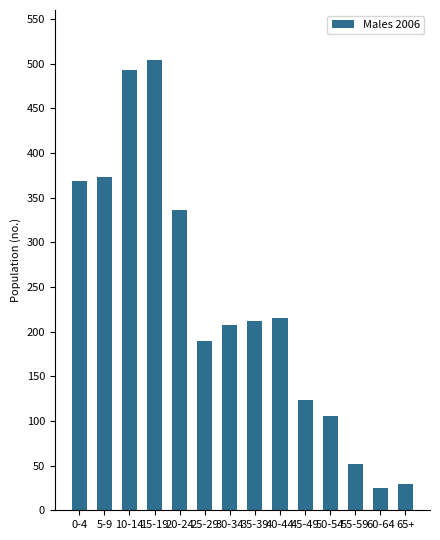

Reading left to right, transcribe all the data shown in this chart.

0-4=369	5-9=373	10-14=493	15-19=504	20-24=336	25-29=190	30-34=207	35-39=212	40-44=215	45-49=124	50-54=105	55-59=52	60-64=25	65+=29